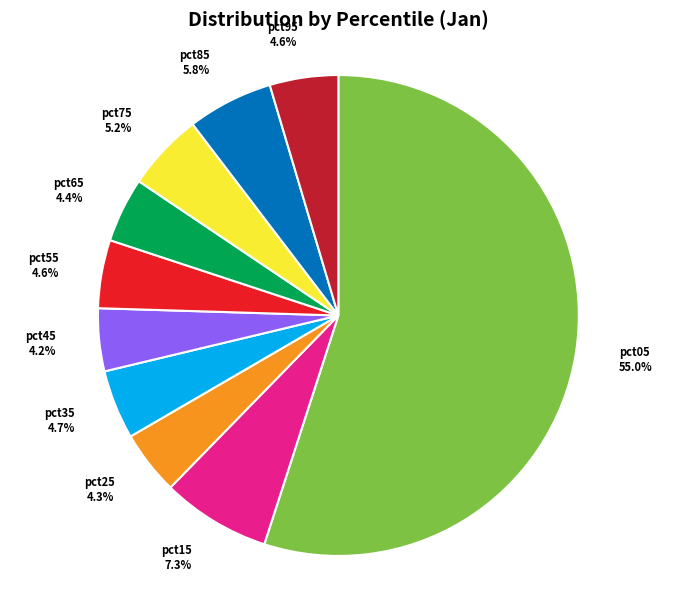

To the nearest percent, what is the combined percentage of pct25 and pct15?

12%